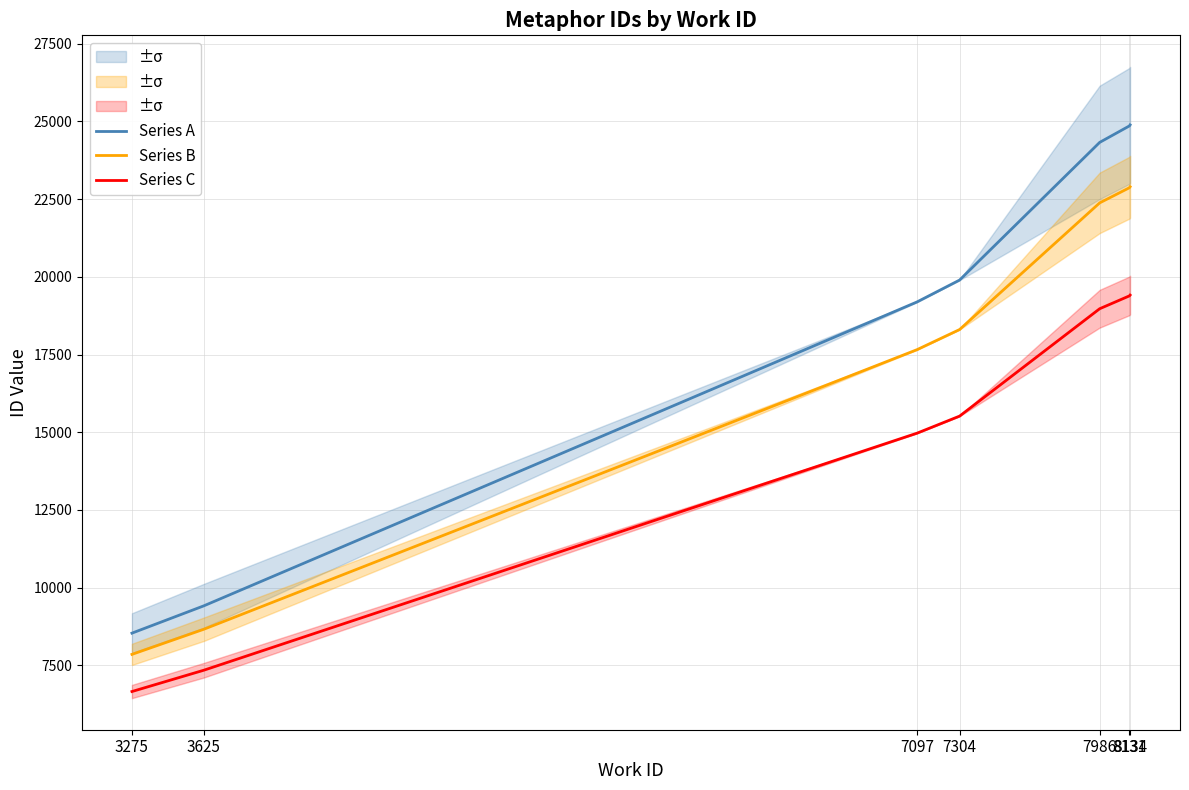

At which category is the sum across all series the highest?

8134